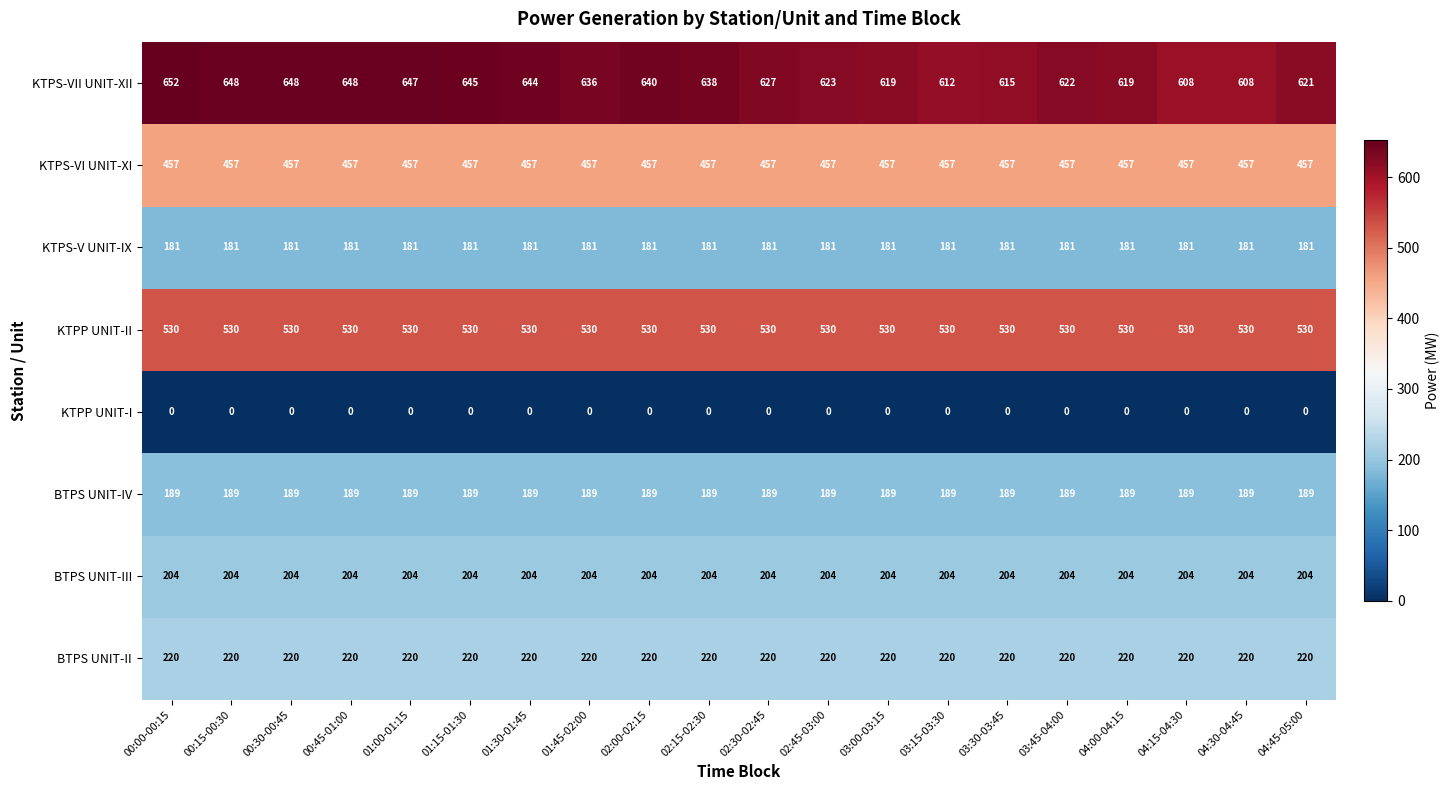

Is the value of KTPS-VII UNIT-XII at 01:30-01:45 greater than the value of KTPP UNIT-II at 03:00-03:15?

Yes